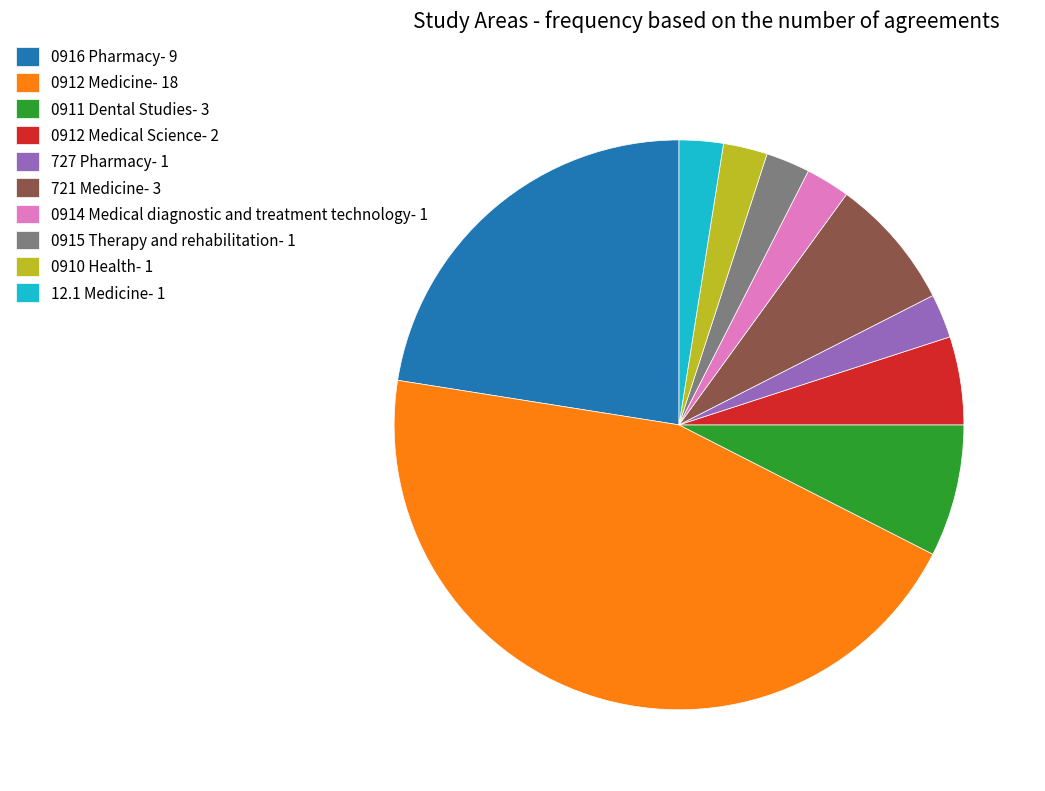

How many slices are in this pie chart?

10